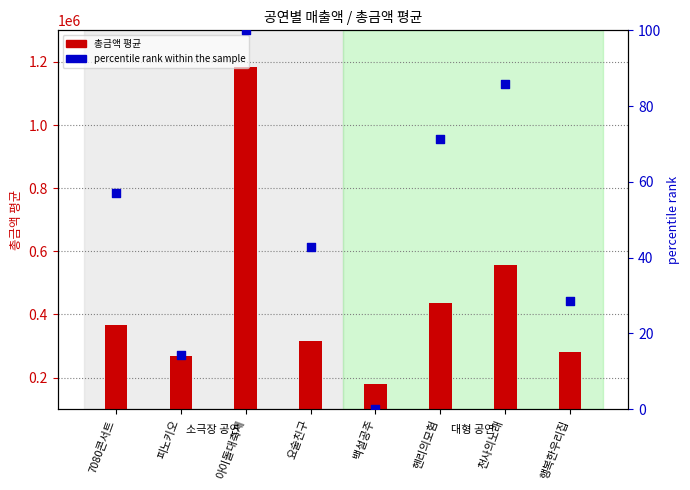

At how many categories does at least one series exceed 61375?

8